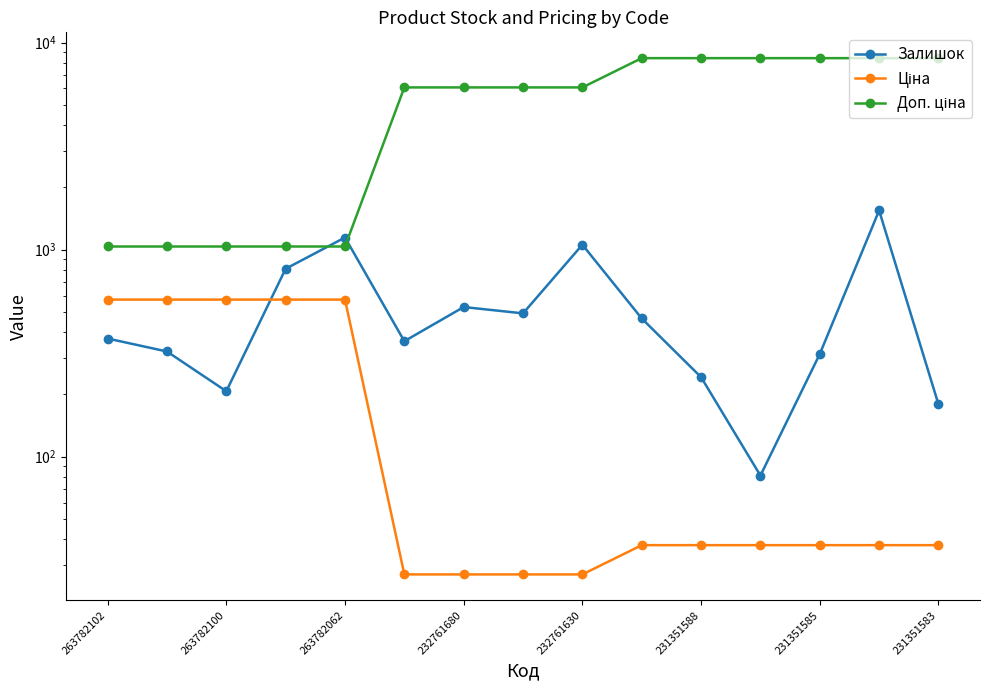

Rank the series at 11 from lowest to highest value.

Ціна, Залишок, Доп. ціна